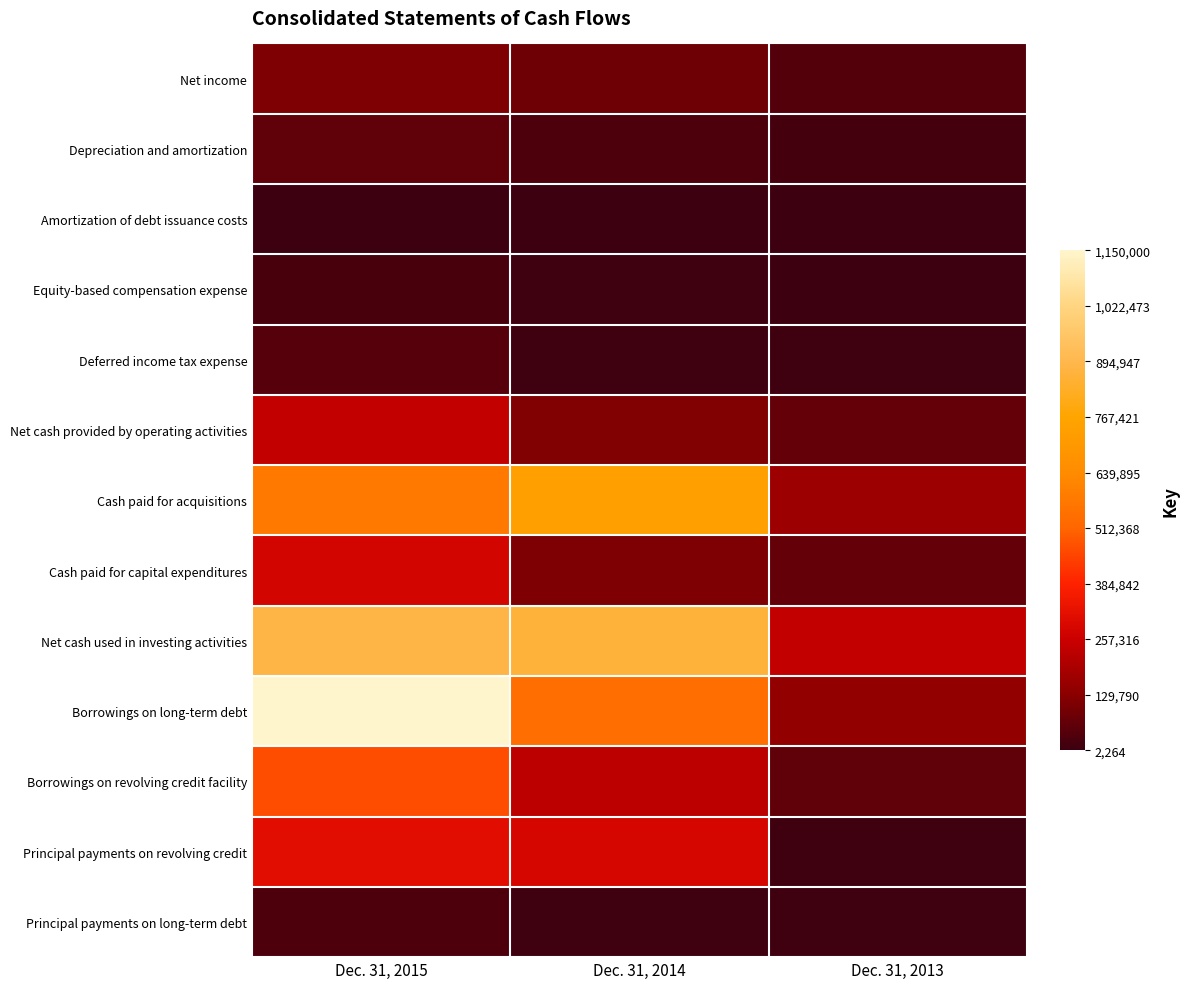

Which category has the highest value across all series?

Dec. 31, 2015